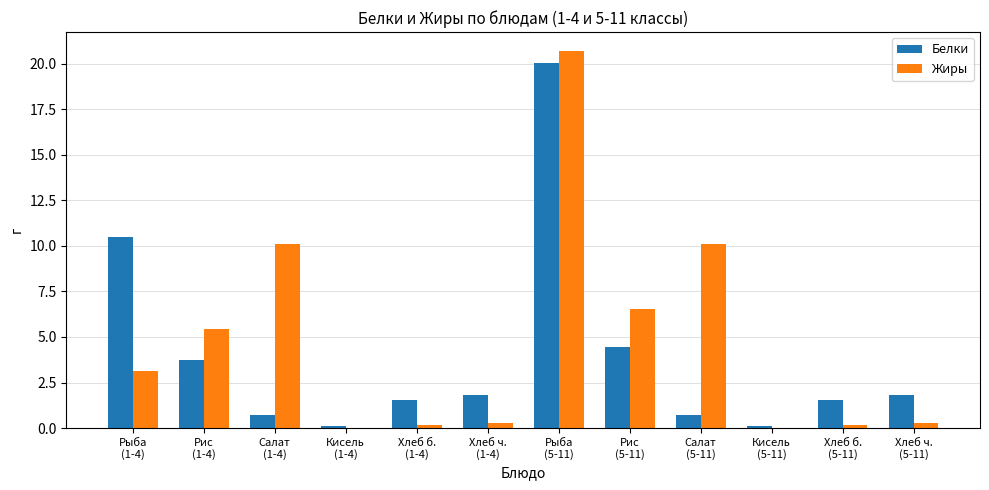

Is the value of Белки at Рис
(1-4) greater than the value of Жиры at Хлеб ч.
(5-11)?

Yes